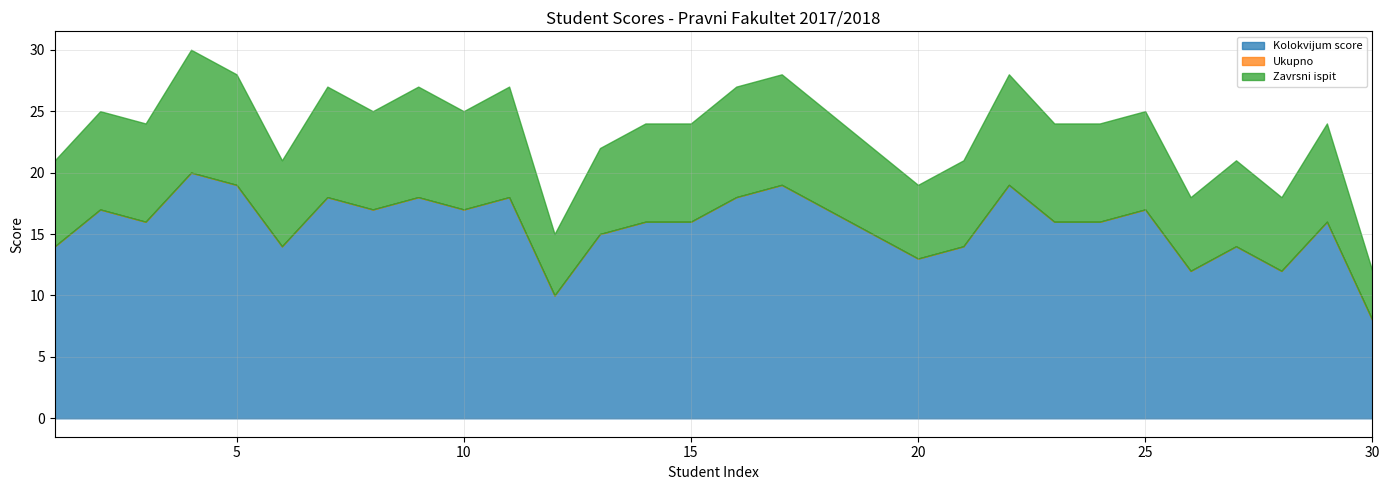

True or false: Kolokvijum score has more than 1 points higher than both neighbors.

True